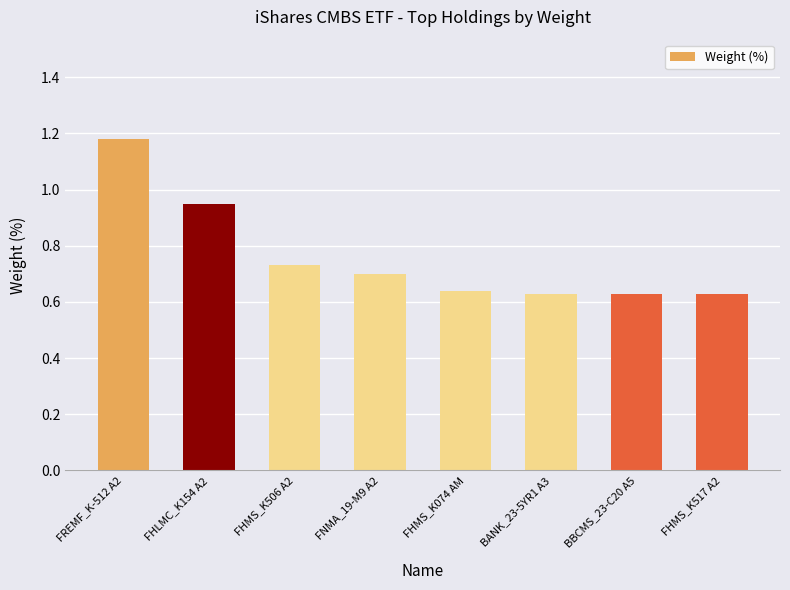

The chart shows a value of 0.3 at FHMS_K074 AM. True or false?

False